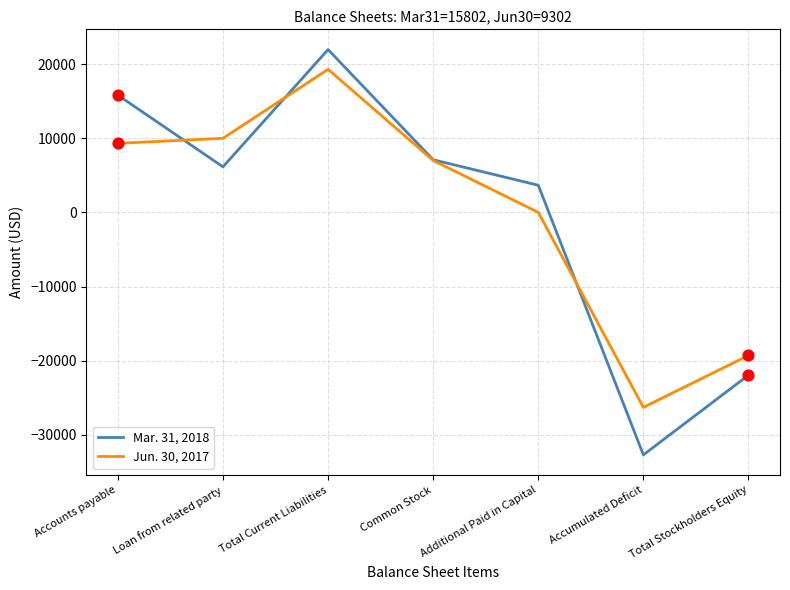

At which category is the sum across all series the highest?

Total Current Liabilities